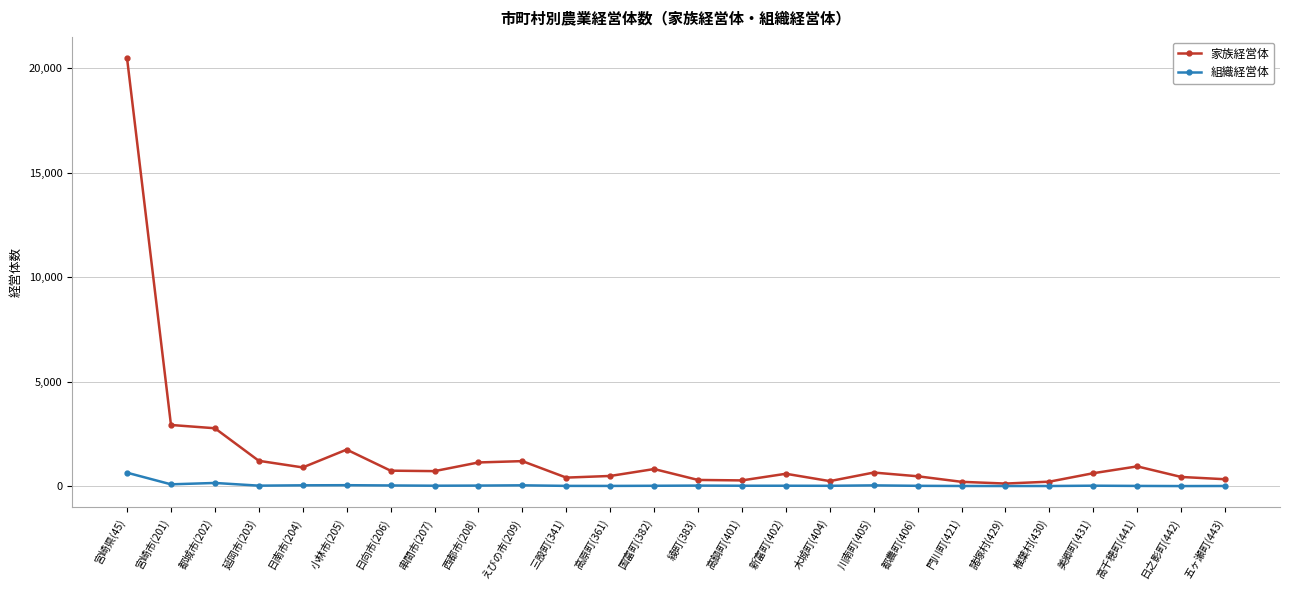

What is the label of the 8th point from the left?

串間市(207)